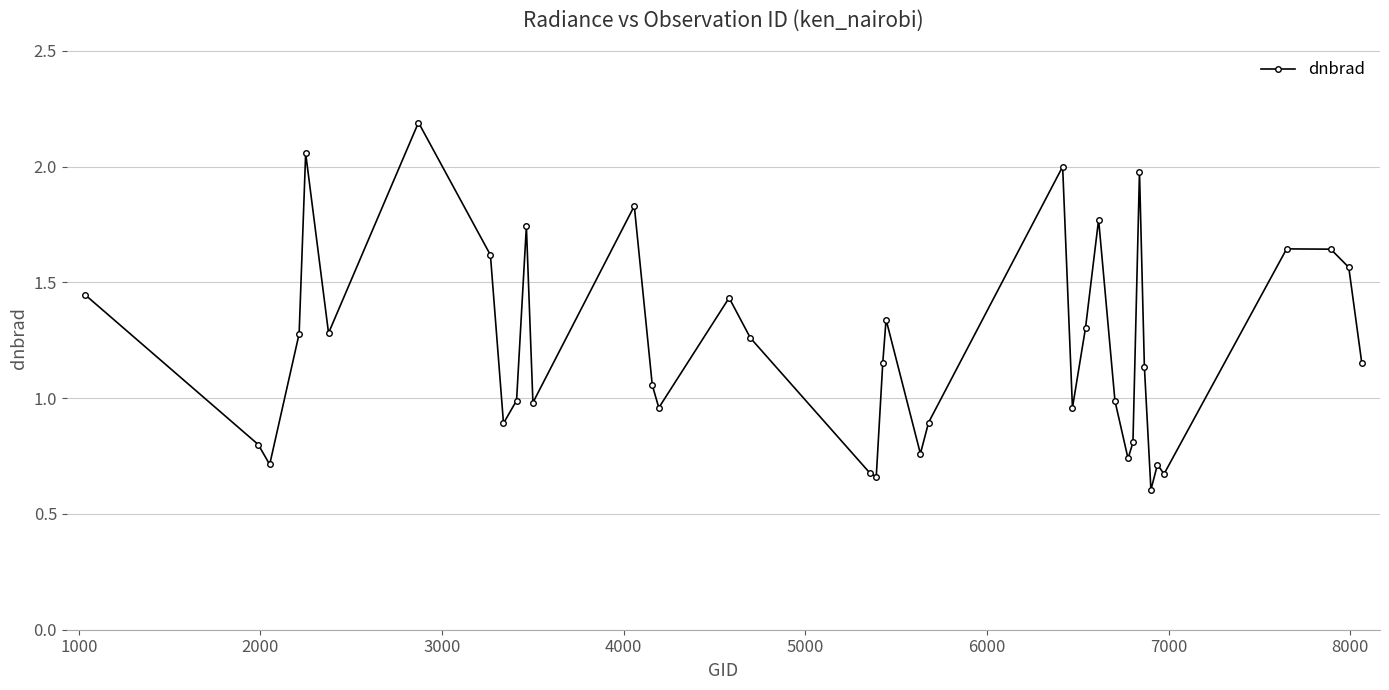

What is the sum of all values?

47.7